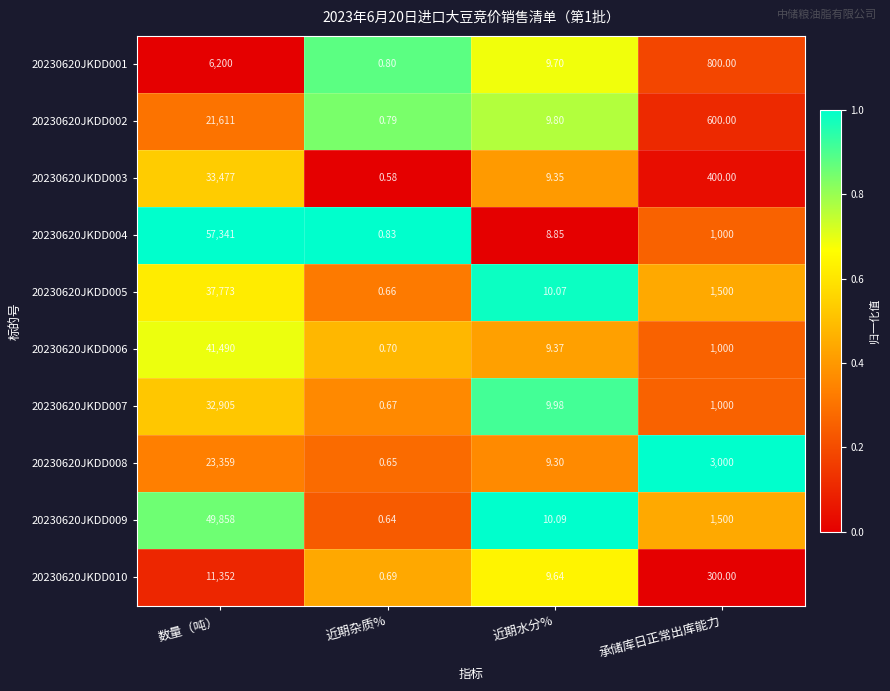

At which category is the sum across all series the highest?

数量（吨）